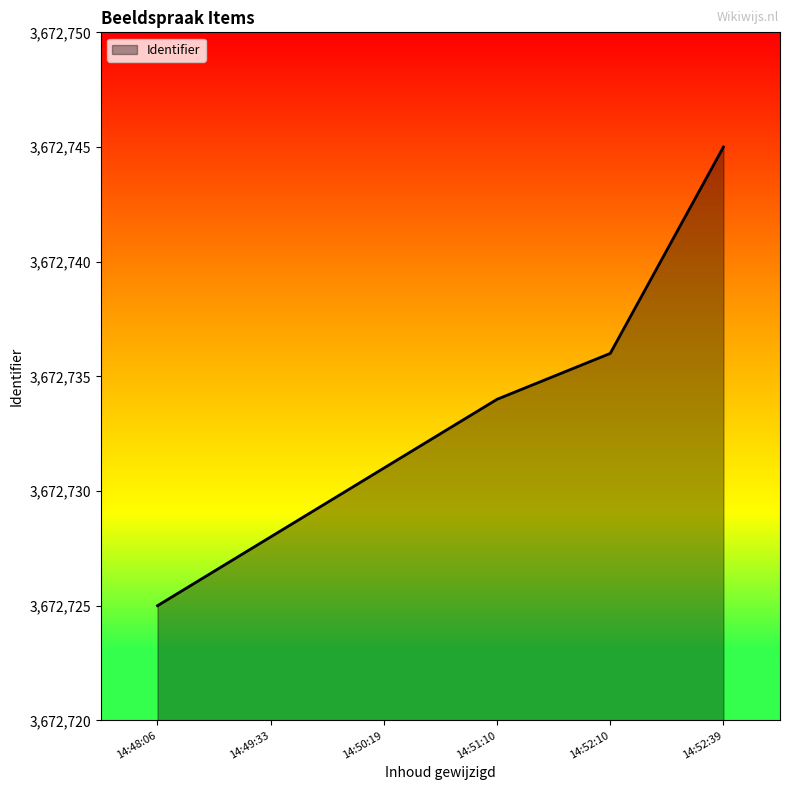

What is the minimum value shown in the chart?

3672725